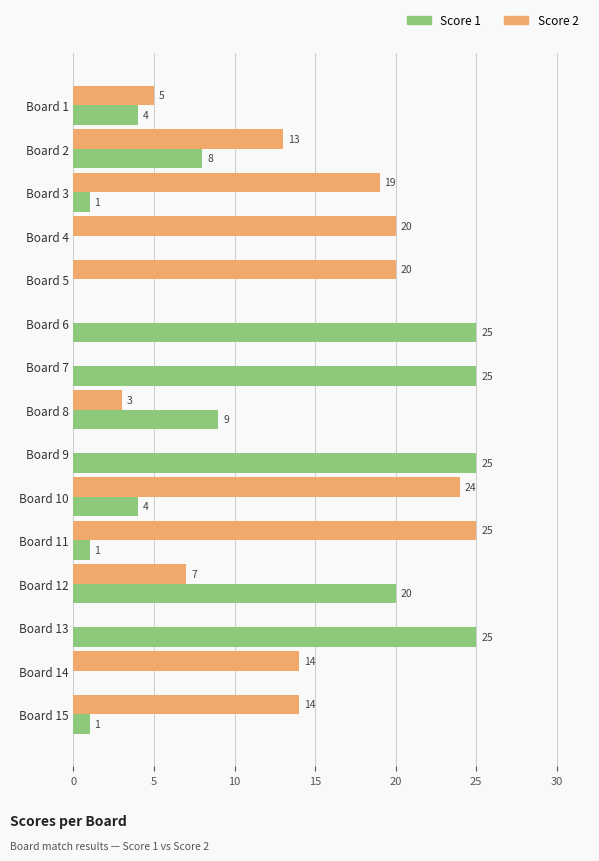

What is the sum of all Score 1 values?

148